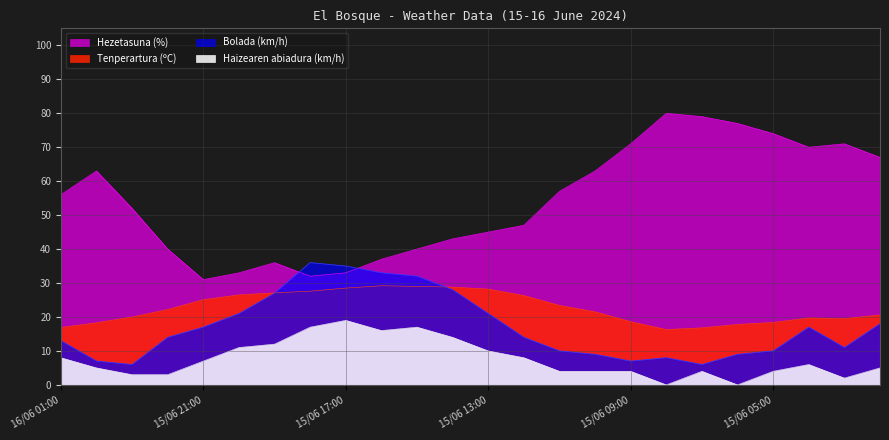

What is the sum of all Bolada (km/h) values?

409.0